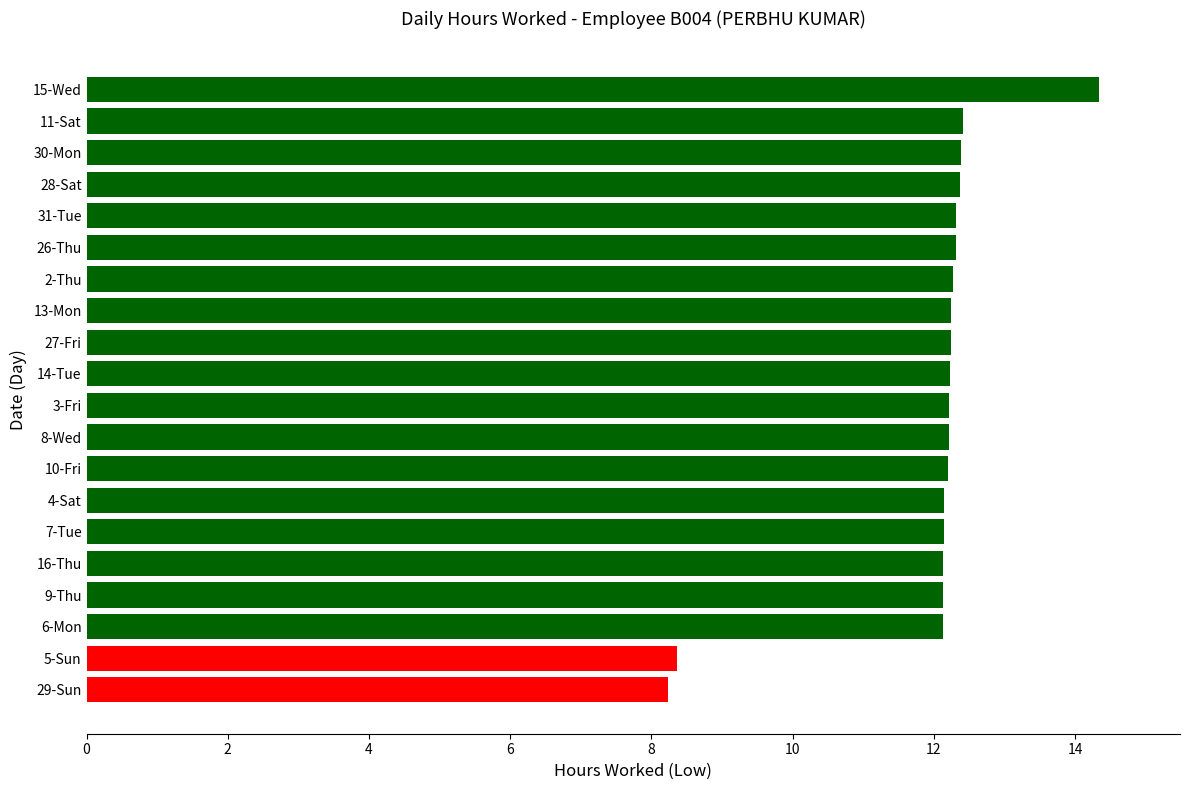

Count the number of values greater than 12.

18